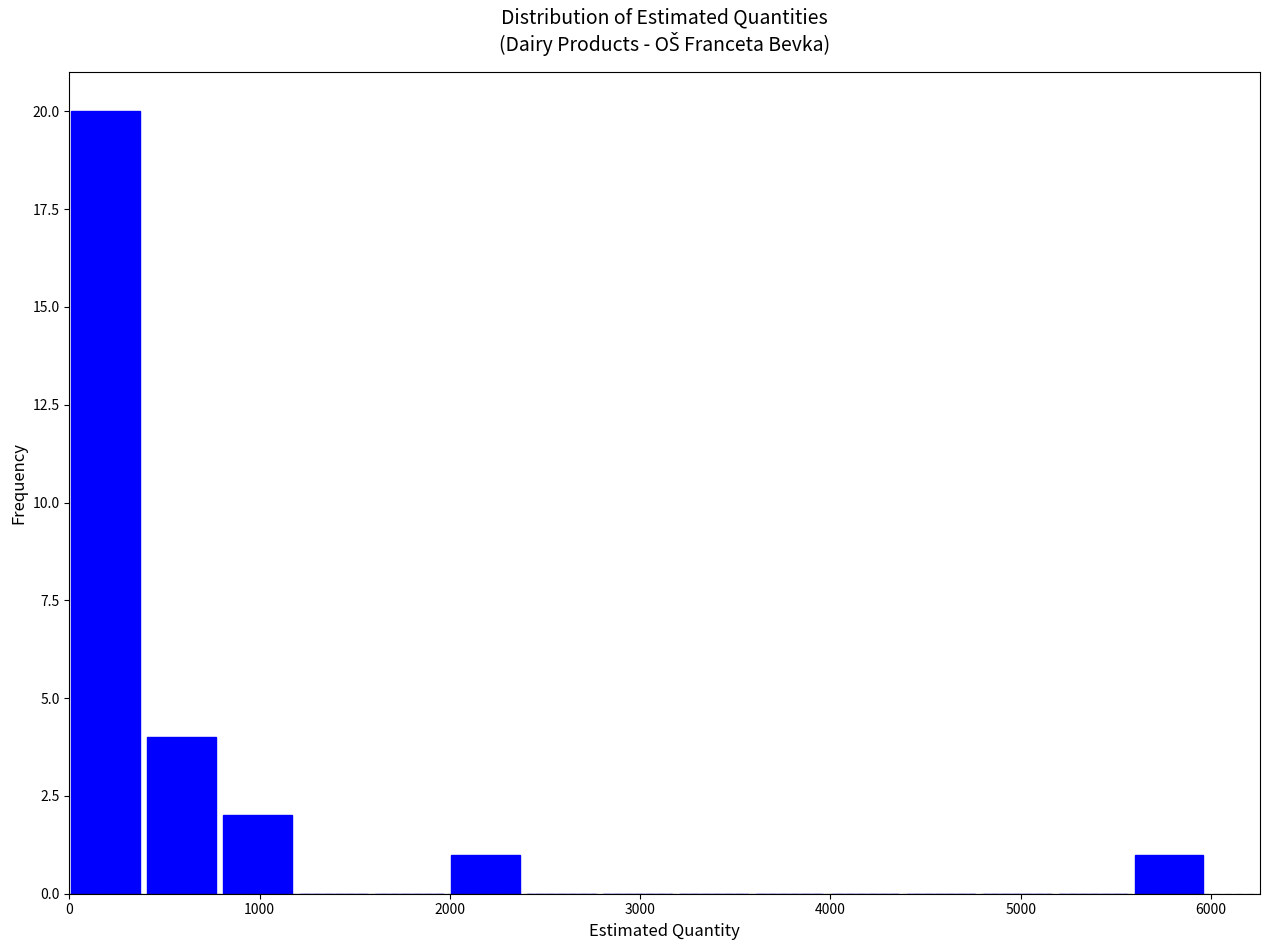

Read against the x-axis, roughly where is the centre of the tallest bar?

200